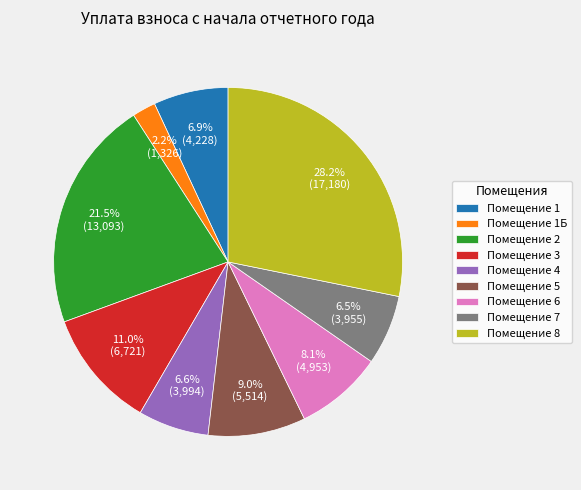

Approximately how many times larger is the value at Помещение 1 compared to Помещение 6?

0.9